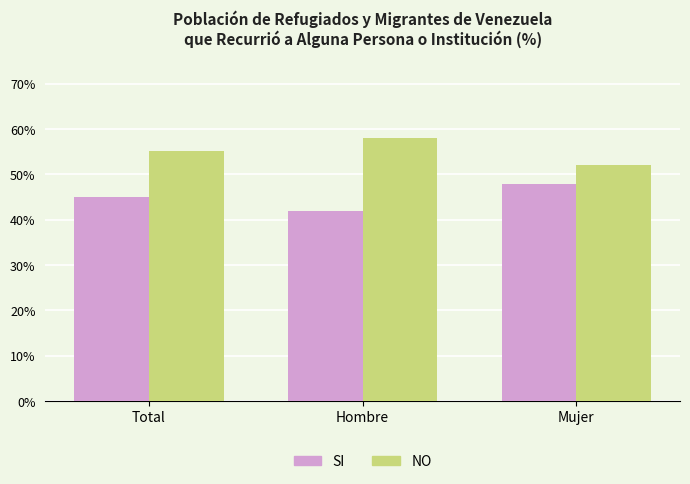

The value of NO at Mujer is 32.1. True or false?

False